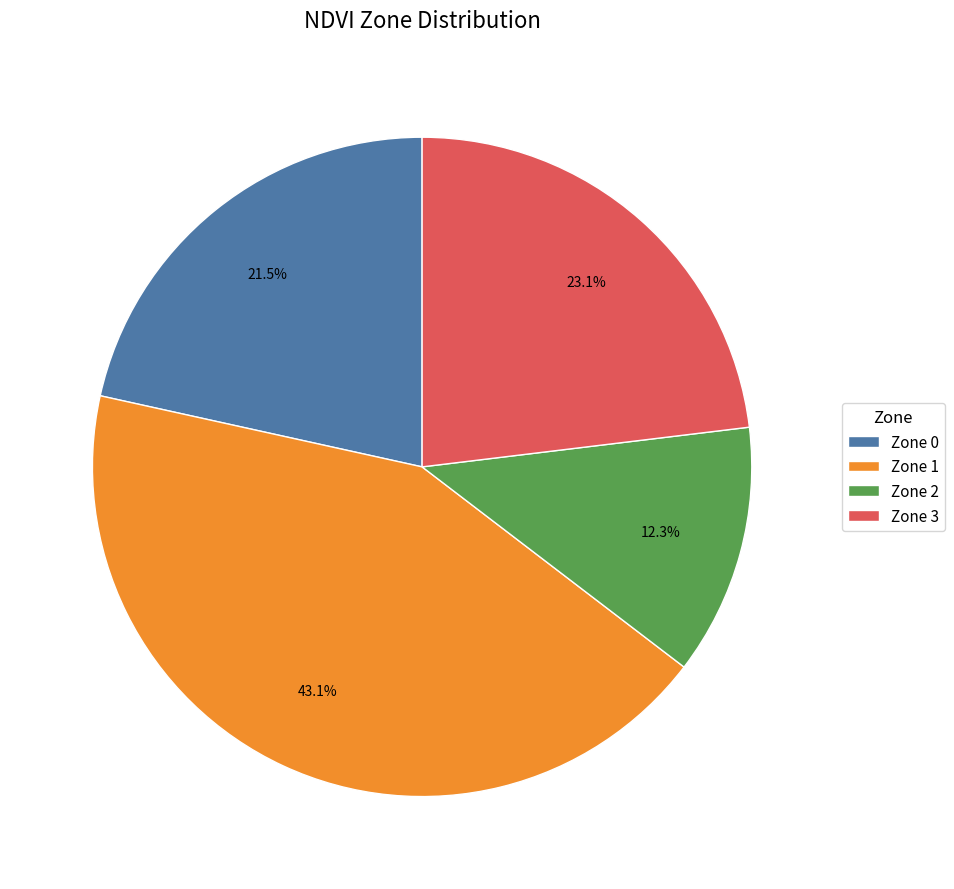

The Zone 0 slice represents 29% of the pie. True or false?

False